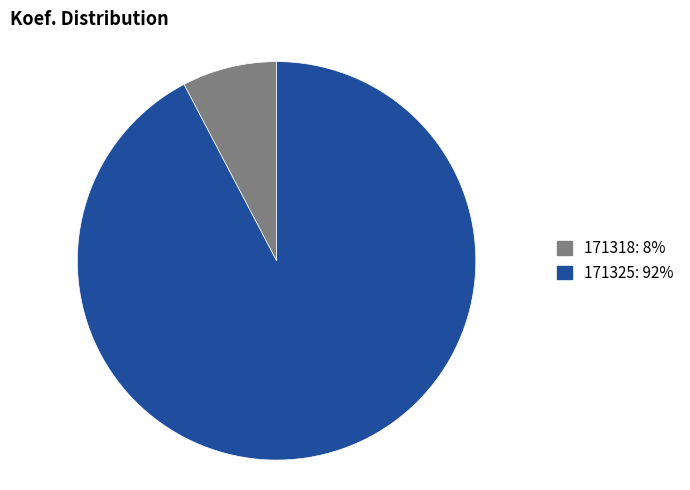

Rank the categories by value from highest to lowest.

171325, 171318